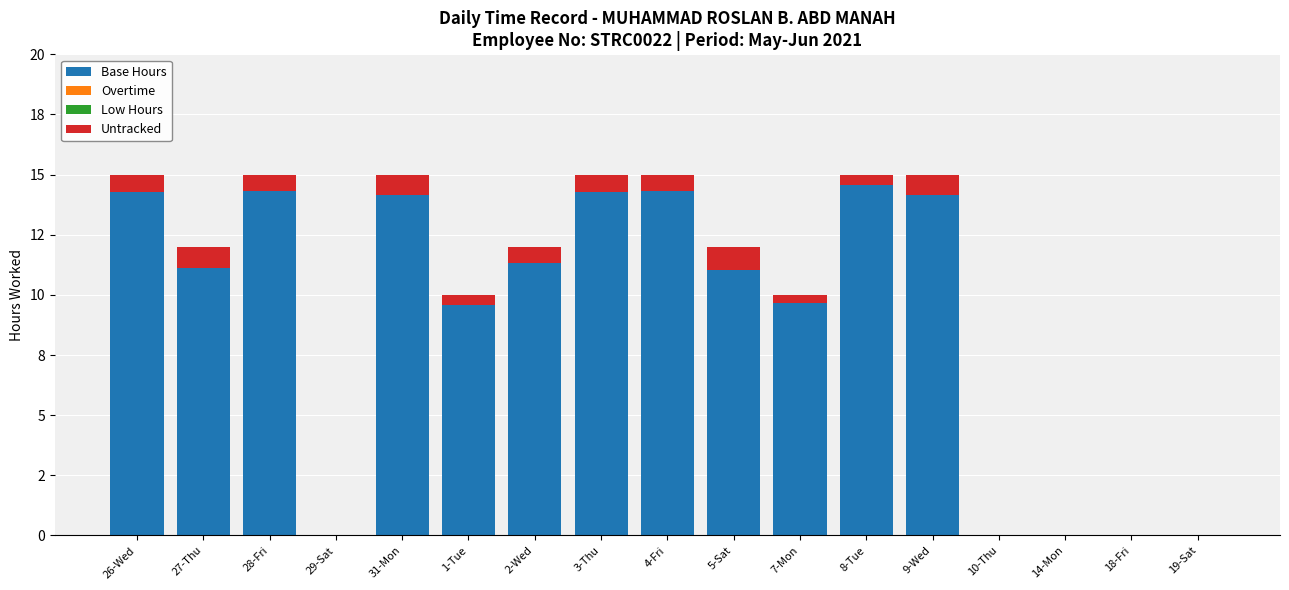

Are the bars horizontal?

No